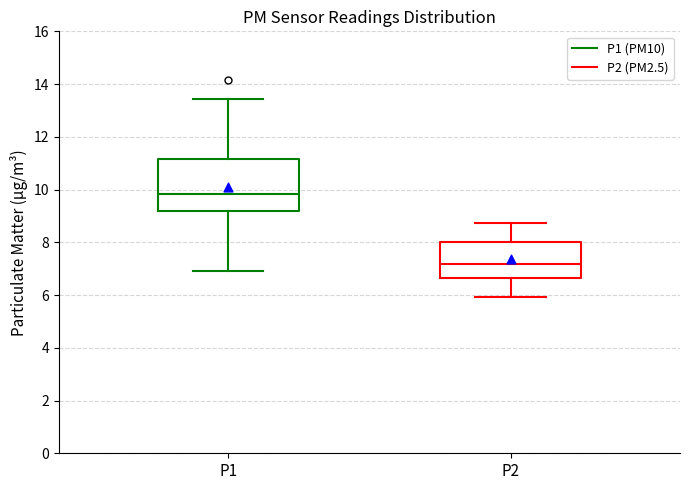

Reading left to right, transcribe this box plot: for each box, give where its median line is, the range the box spans, and where its two whiskers end, as read against the y-axis. The values are not printed on the chart, so give them approximately, as read against the axis.

P1: median 9.8, box 9.2 to 11.2, whiskers 7.0 to 13.4
P2: median 7.2, box 6.6 to 8.0, whiskers 6.0 to 8.8